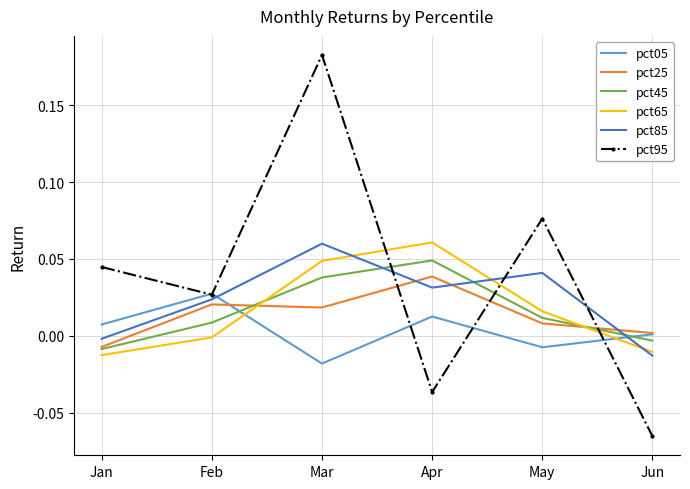

What are all the series names shown in the legend?

pct05, pct25, pct45, pct65, pct85, pct95